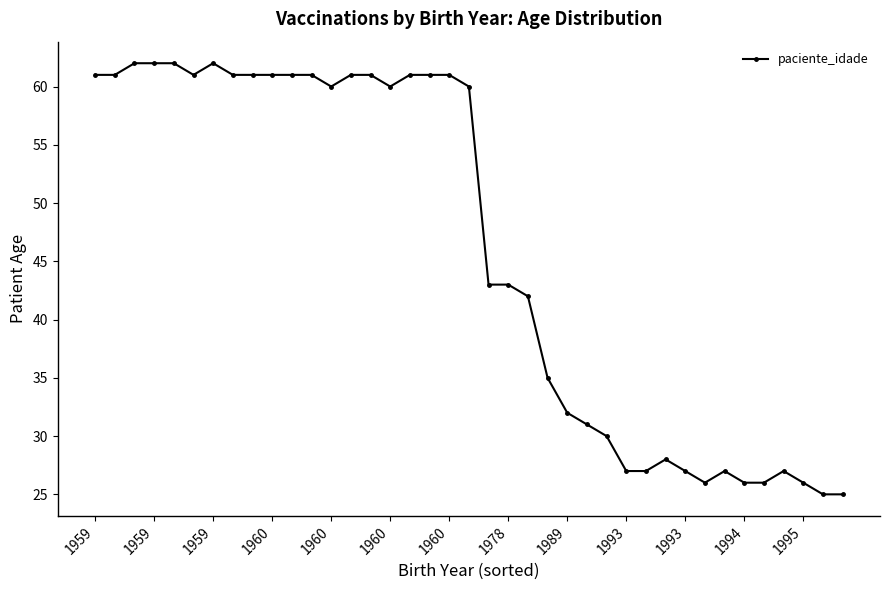

Is this an area chart (filled region under the line)?

No